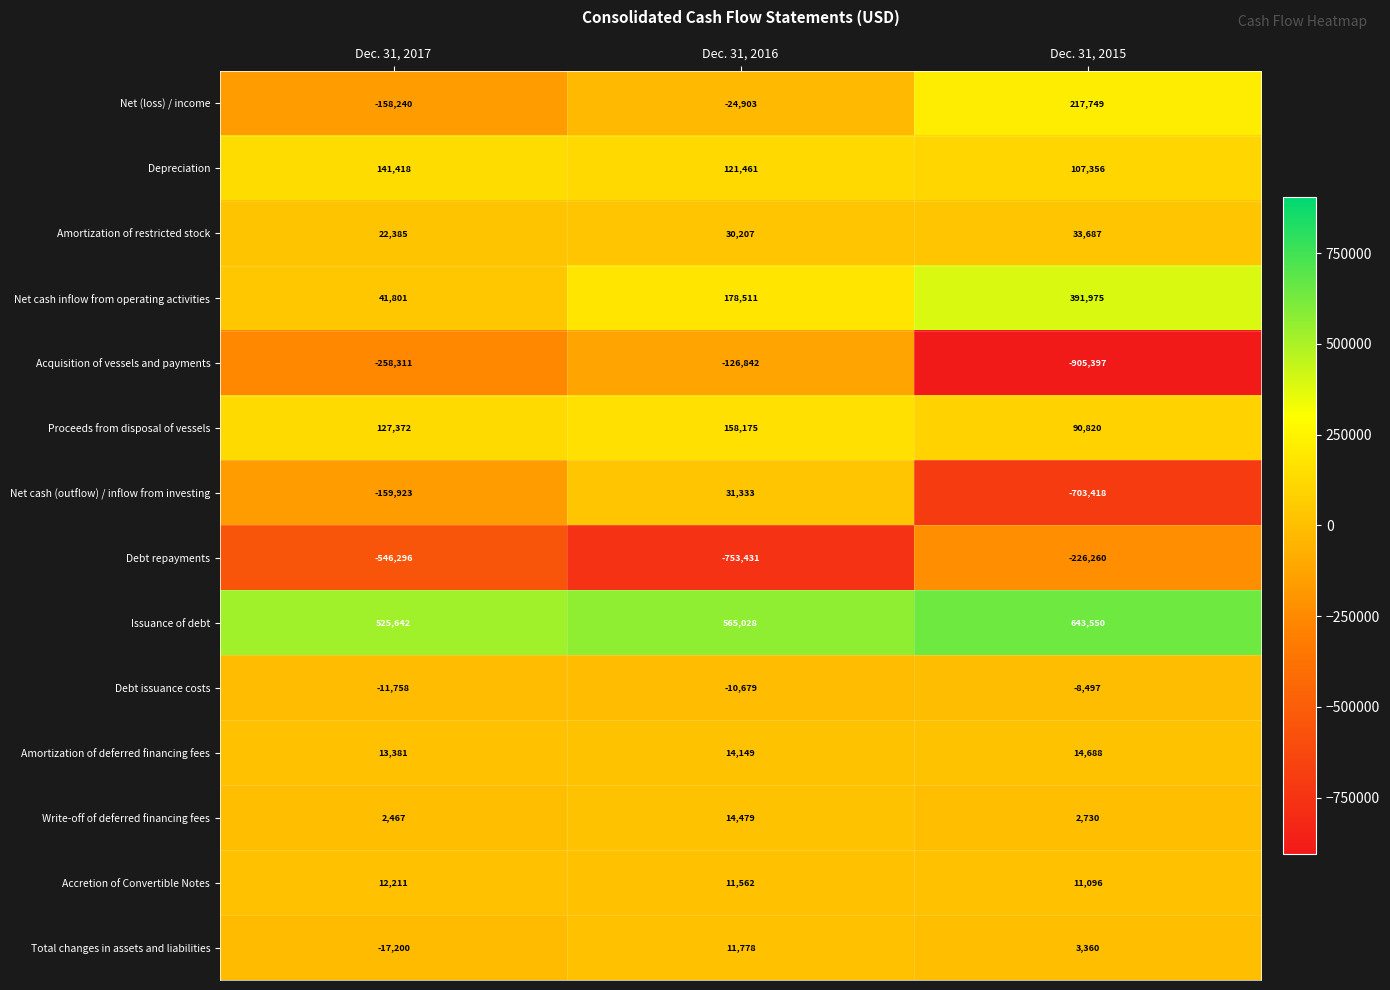

Which series has the largest total across all categories?

Issuance of debt